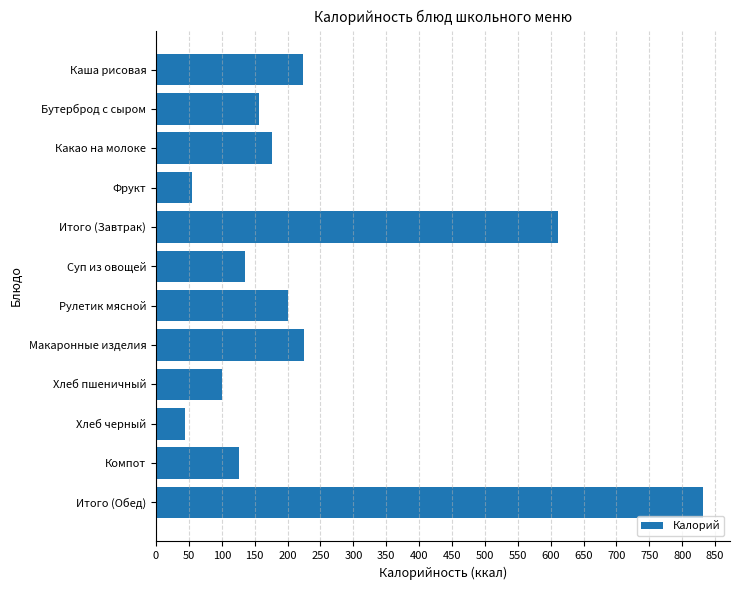

What is the sum of all values?

2884